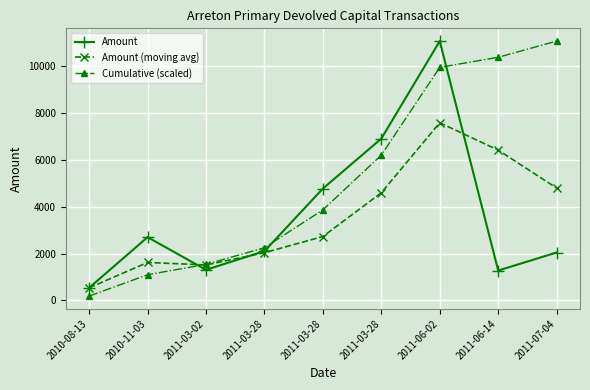

What is the total value across all series at 2011-03-28?

6390.7